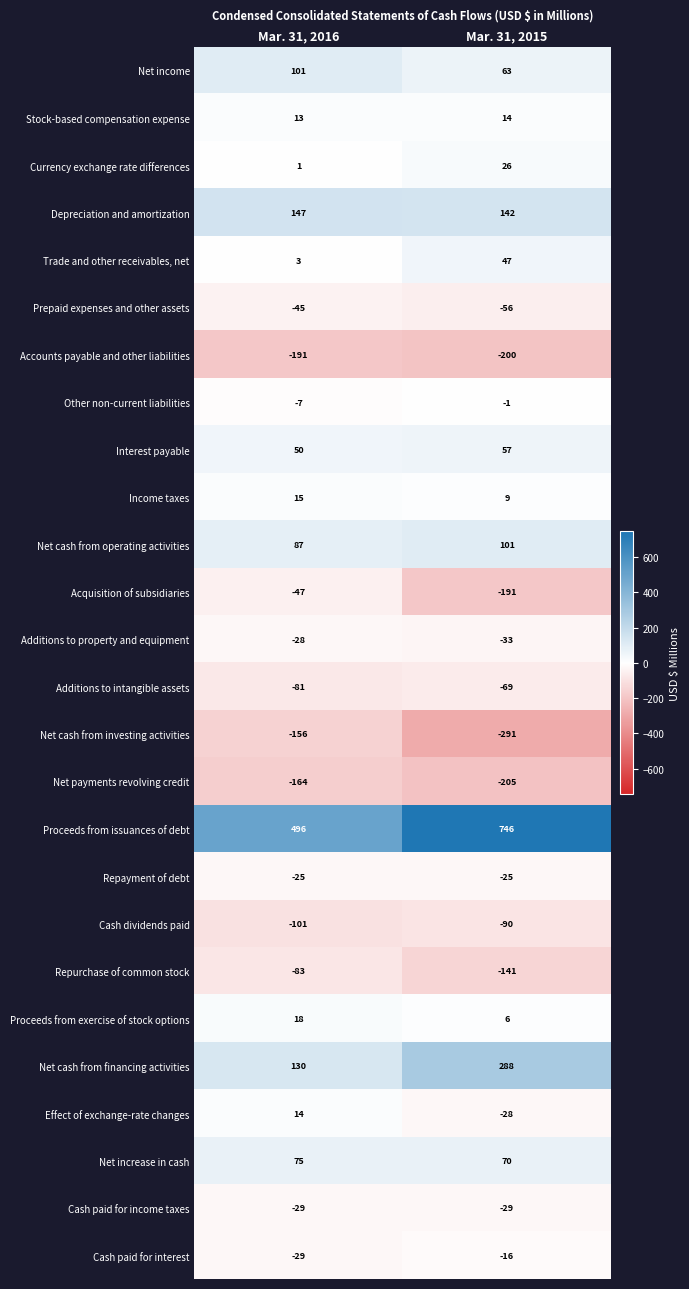

The value of Repurchase of common stock at Mar. 31, 2016 is -83. True or false?

True